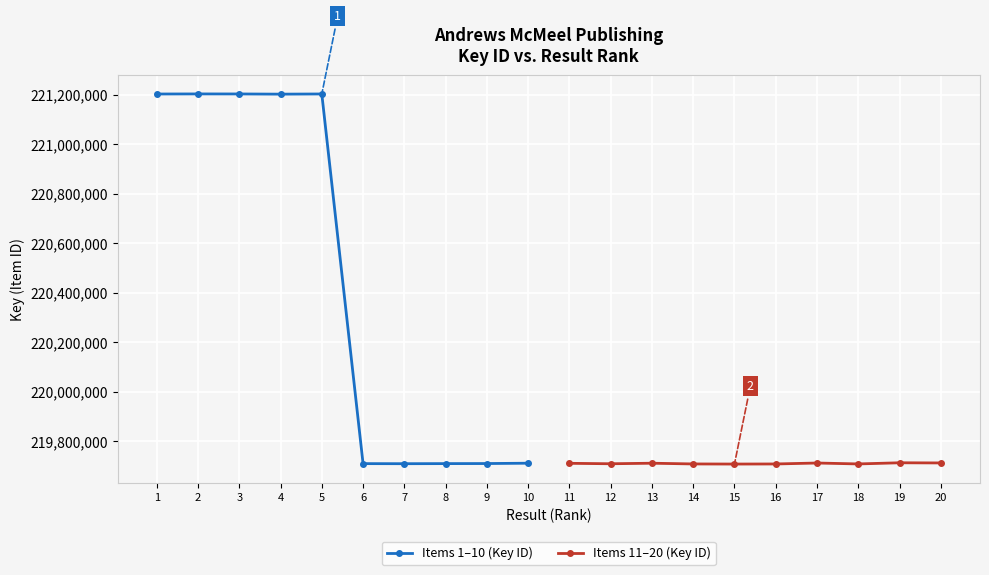

What is the difference between the maximum and minimum values in the Items 1–10 (Key ID) series?

1492559